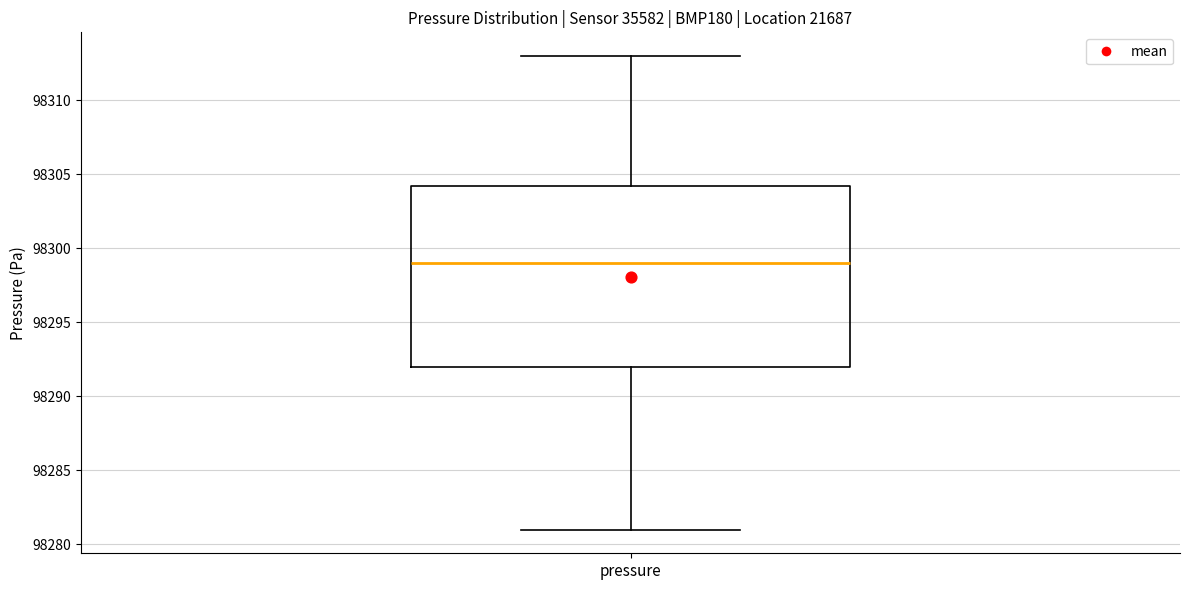

Read this box plot against the y-axis: the position of the median line, the range covered by the box, and the ends of both whiskers. The values are not printed on the chart, so give them approximately, as read against the axis.

median 98299.0, box 98292.0 to 98304.5, whiskers 98281.0 to 98313.0